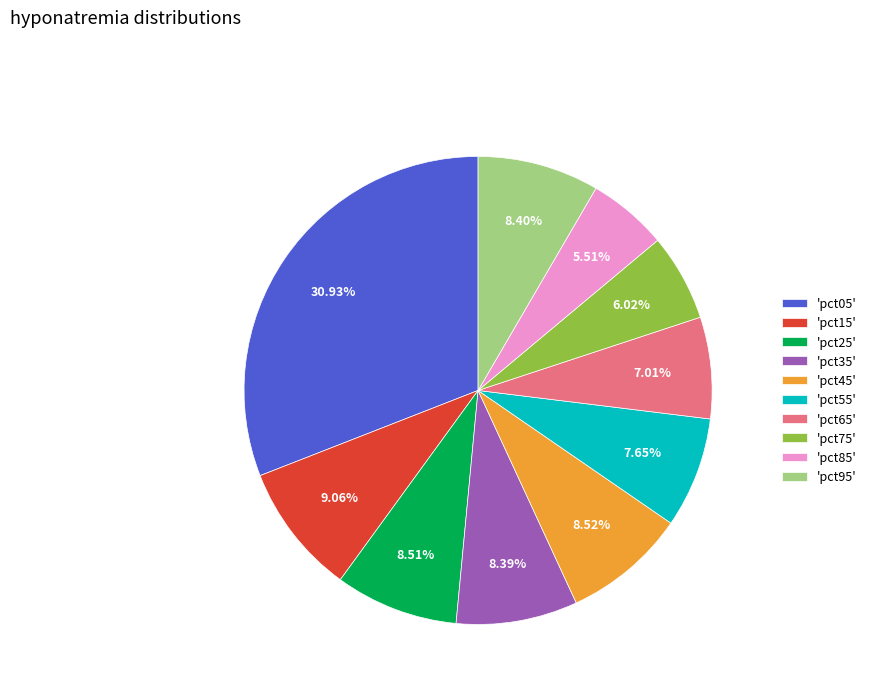

Do 'pct65' and 'pct35' together represent more than half of the pie?

No